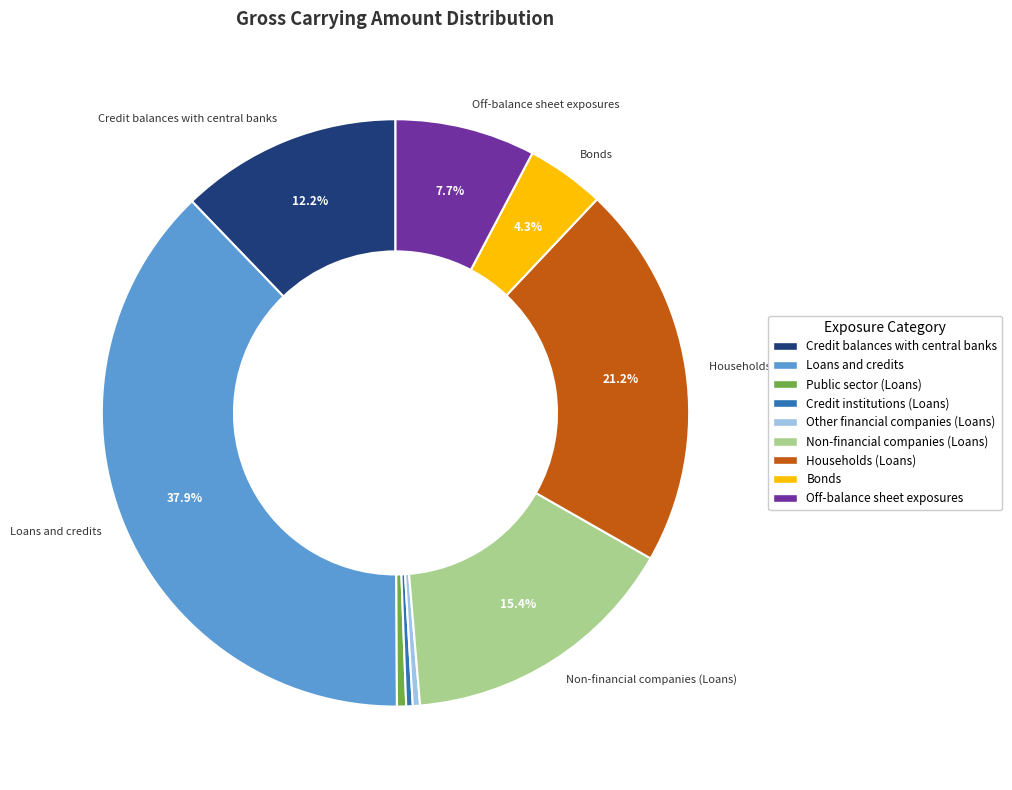

Is it true that Other financial companies (Loans) is 0% of the pie?

True